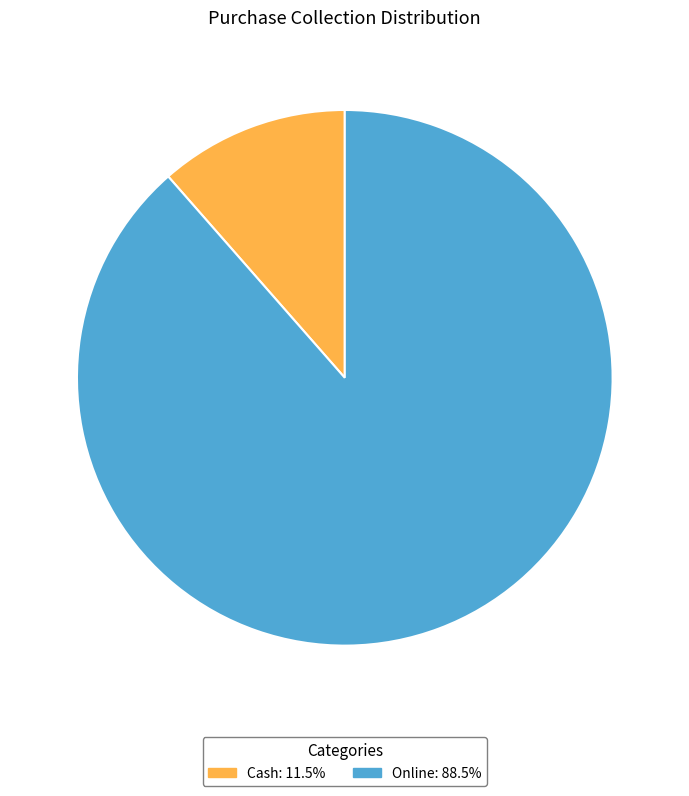

Between Online and Cash, which is larger?

Online